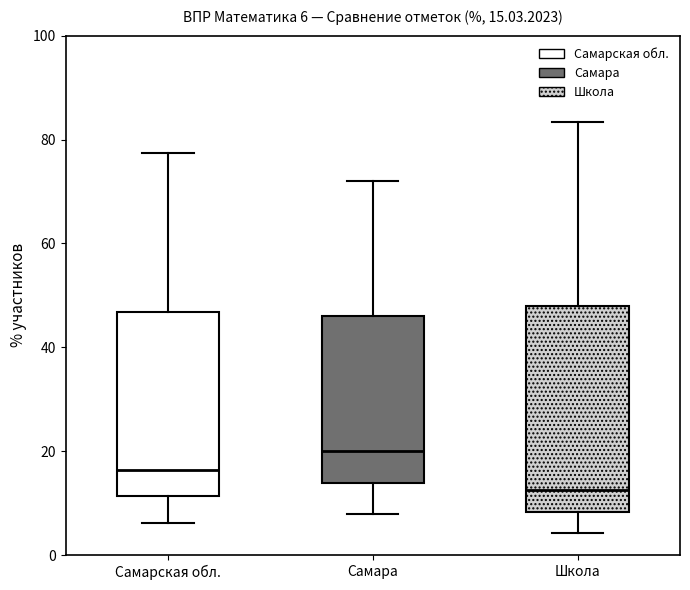

Comparing the boxes themselves (not the whiskers), which one is the tallest?

Школа